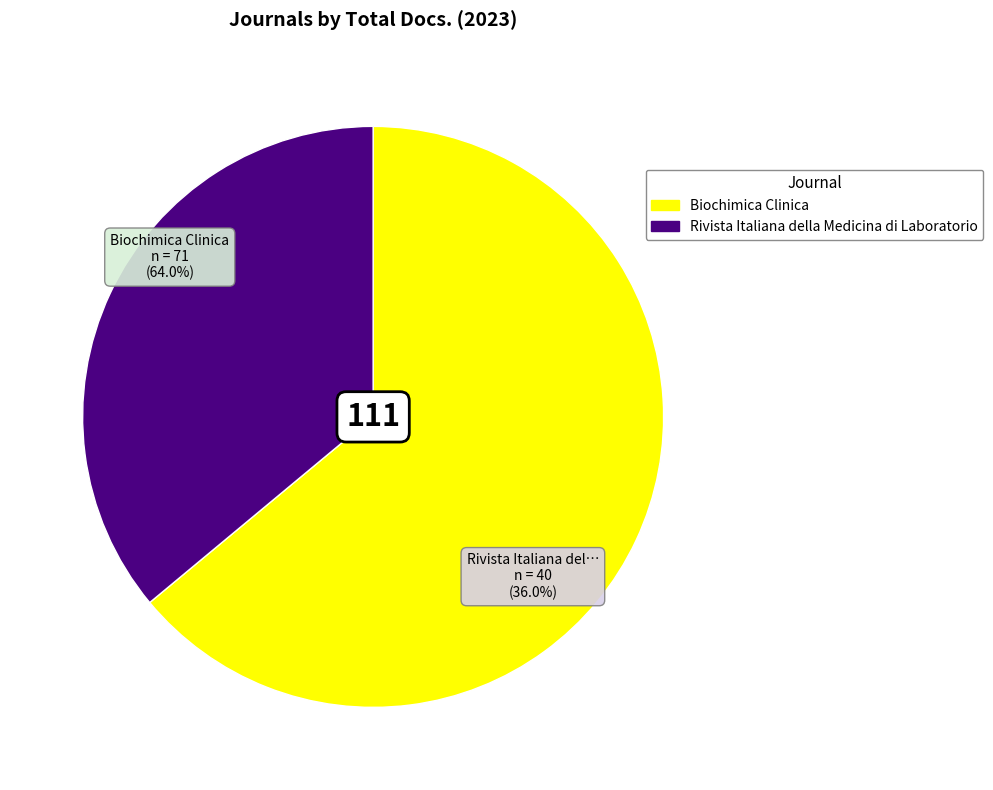

What portion of the pie excludes Rivista Italiana della Medicina di Laboratorio?

64.0%